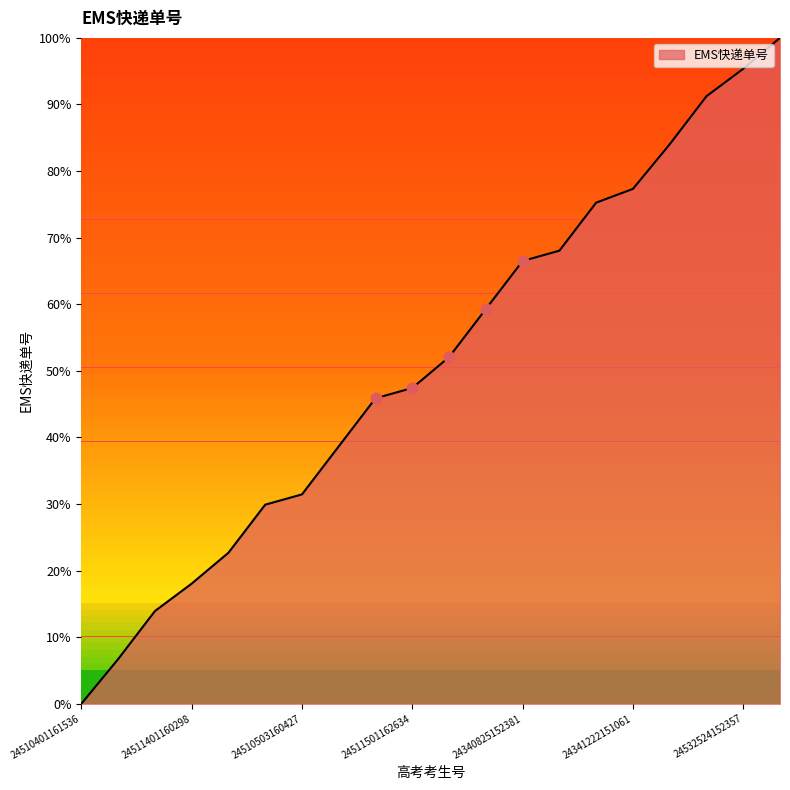

What is the difference between the maximum and minimum values?

100.0